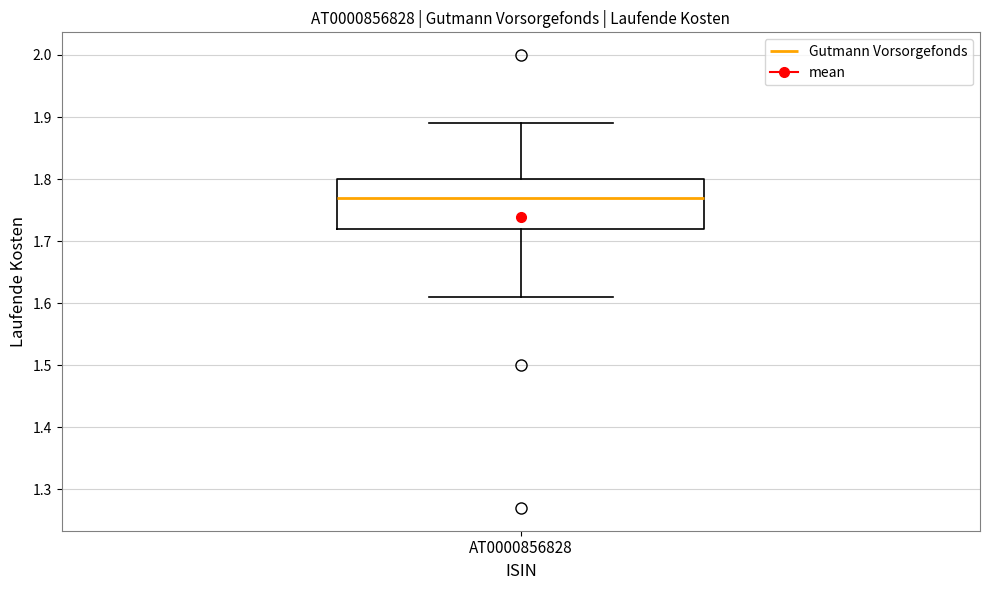

Where does the median line of the box for AT0000856828 sit on the y-axis? The values are not printed on the chart, so give them approximately, as read against the axis.

1.77